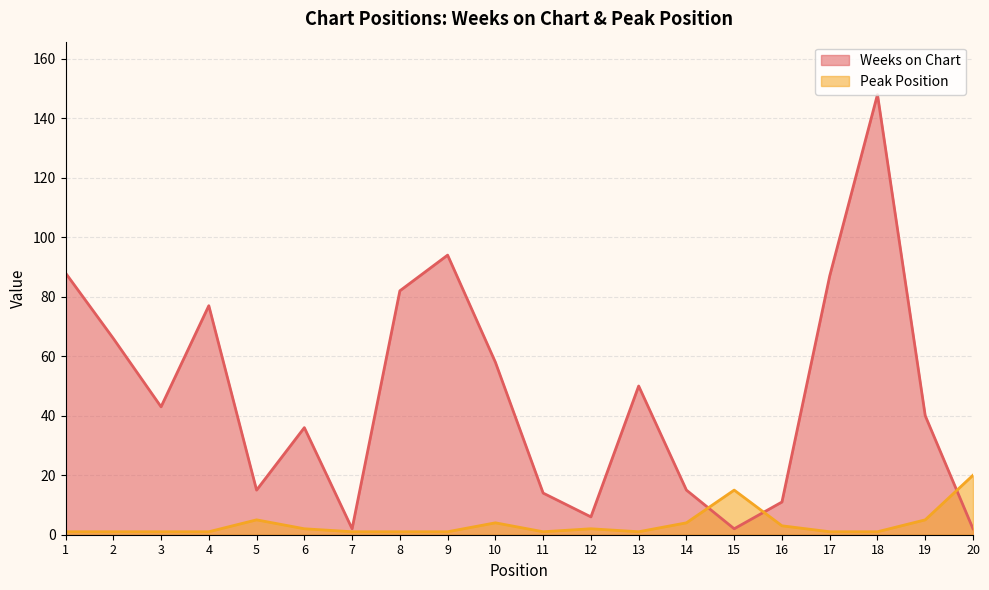

How many interior local peaks does the Weeks on Chart series have?

5